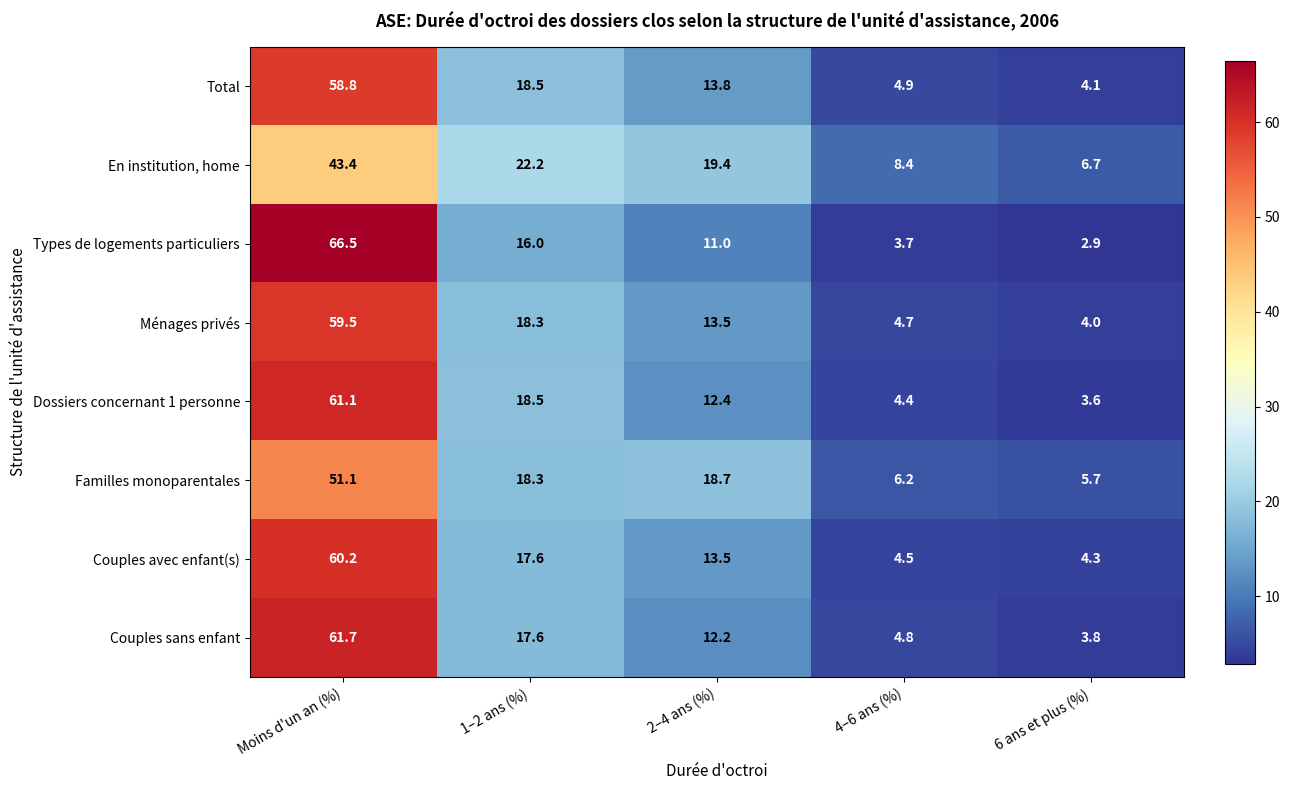

At how many categories does at least one series exceed 57?

1